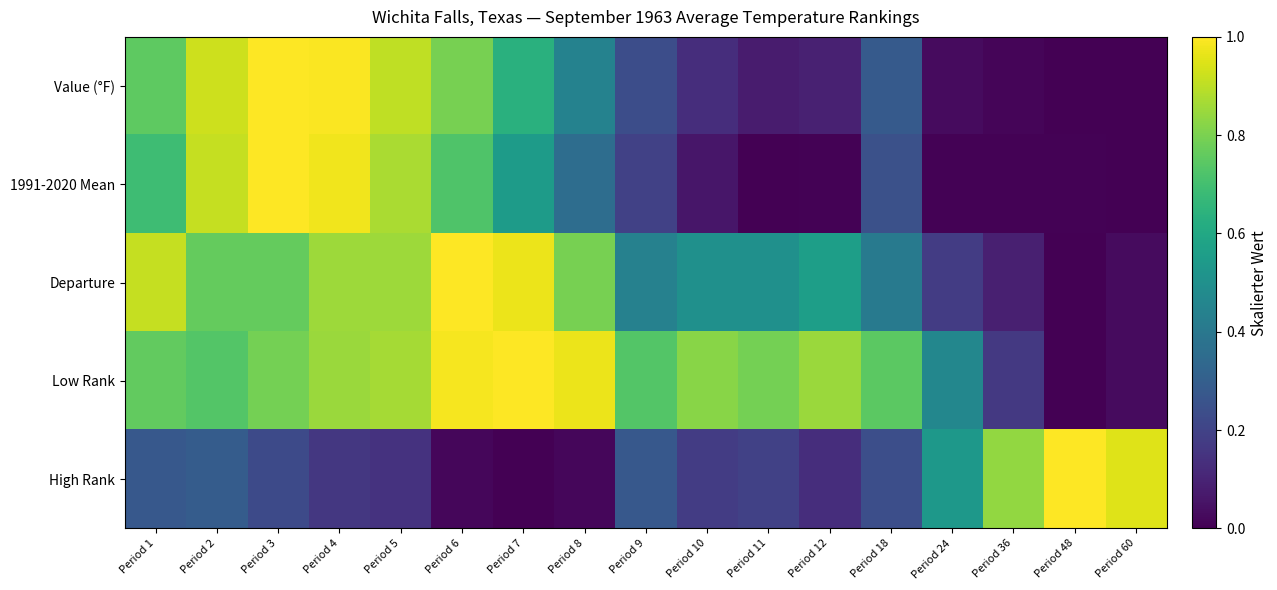

Reading right to left, list all the values displayed in this chart.

Value (°F): Period 60=0.0	Period 48=0.0	Period 36=0.0	Period 24=0.0	Period 18=0.3	Period 12=0.1	Period 11=0.1	Period 10=0.1	Period 9=0.2	Period 8=0.4	Period 7=0.6	Period 6=0.8	Period 5=0.9	Period 4=1.0	Period 3=1.0	Period 2=0.9	Period 1=0.8
1991-2020 Mean: Period 60=0.0	Period 48=0.0	Period 36=0.0	Period 24=0.0	Period 18=0.2	Period 12=0.0	Period 11=0.0	Period 10=0.1	Period 9=0.2	Period 8=0.4	Period 7=0.5	Period 6=0.7	Period 5=0.9	Period 4=1.0	Period 3=1.0	Period 2=0.9	Period 1=0.7
Departure: Period 60=0.0	Period 48=0.0	Period 36=0.1	Period 24=0.2	Period 18=0.4	Period 12=0.6	Period 11=0.5	Period 10=0.5	Period 9=0.4	Period 8=0.8	Period 7=1.0	Period 6=1.0	Period 5=0.9	Period 4=0.9	Period 3=0.8	Period 2=0.8	Period 1=0.9
Low Rank: Period 60=0.0	Period 48=0.0	Period 36=0.2	Period 24=0.5	Period 18=0.7	Period 12=0.9	Period 11=0.8	Period 10=0.8	Period 9=0.7	Period 8=1.0	Period 7=1.0	Period 6=1.0	Period 5=0.9	Period 4=0.9	Period 3=0.8	Period 2=0.7	Period 1=0.8
High Rank: Period 60=1.0	Period 48=1.0	Period 36=0.8	Period 24=0.5	Period 18=0.2	Period 12=0.1	Period 11=0.2	Period 10=0.2	Period 9=0.3	Period 8=0.0	Period 7=0.0	Period 6=0.0	Period 5=0.1	Period 4=0.2	Period 3=0.2	Period 2=0.3	Period 1=0.3